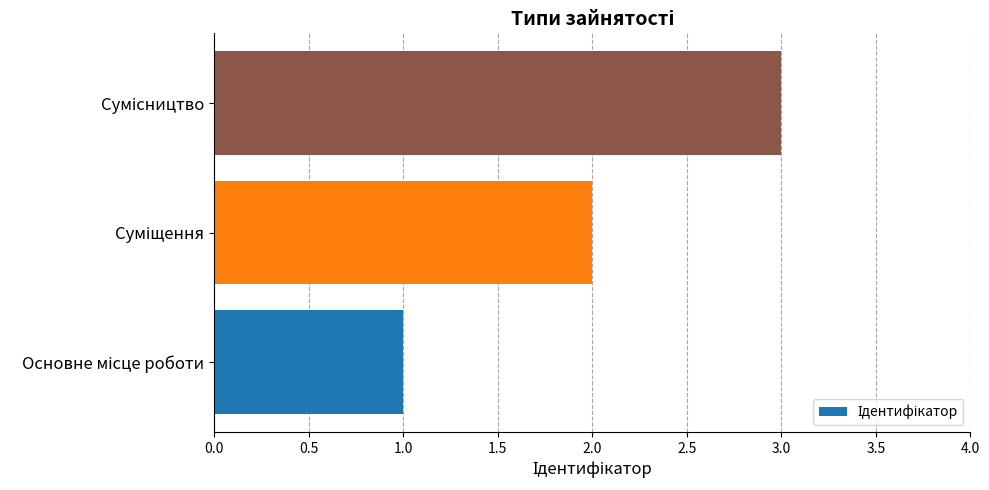

What is the maximum value shown in the chart?

3